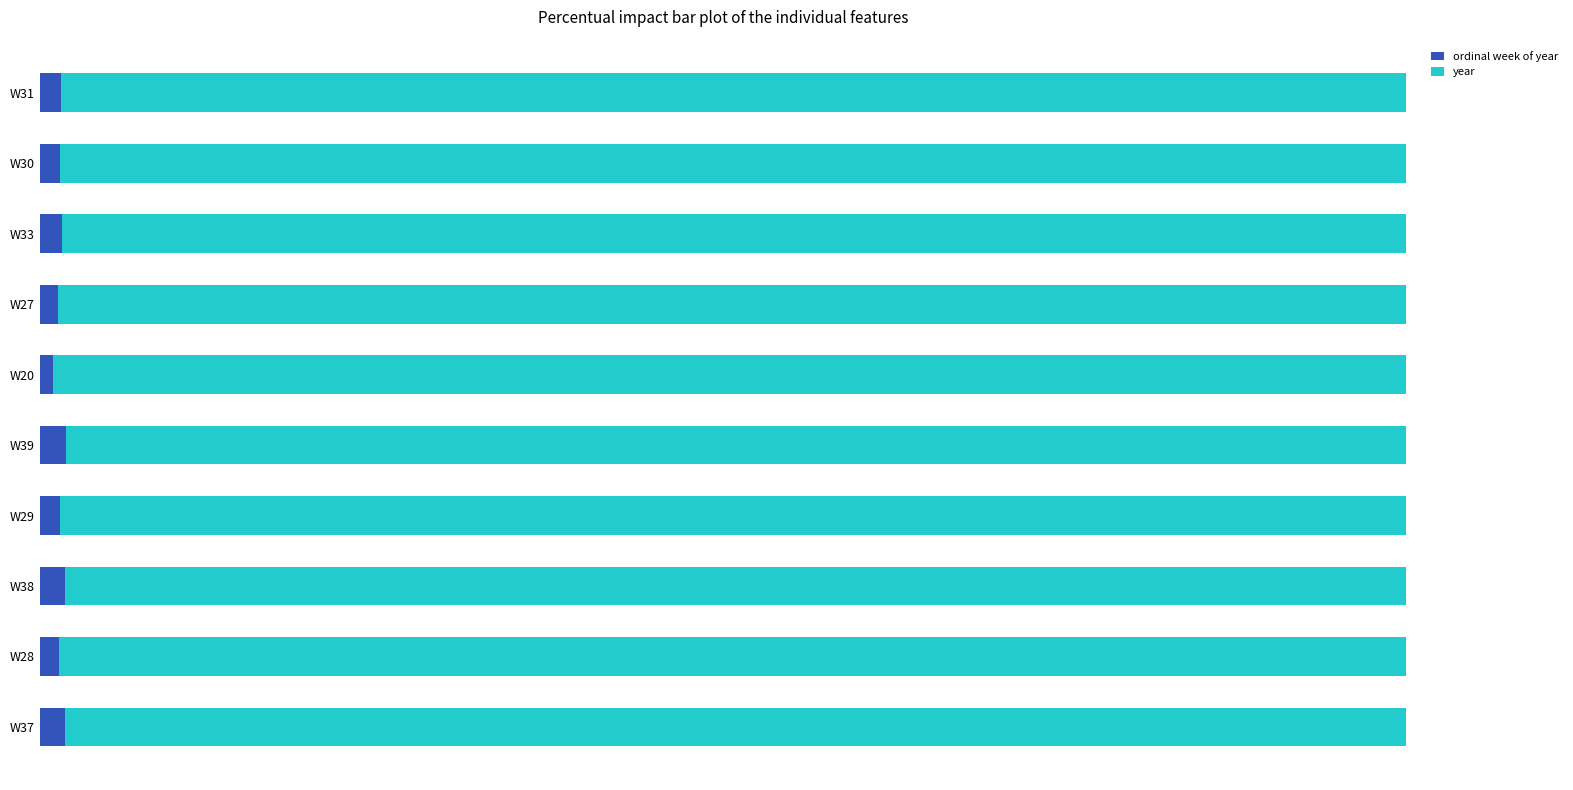

What are all the series names shown in the legend?

ordinal week of year, year